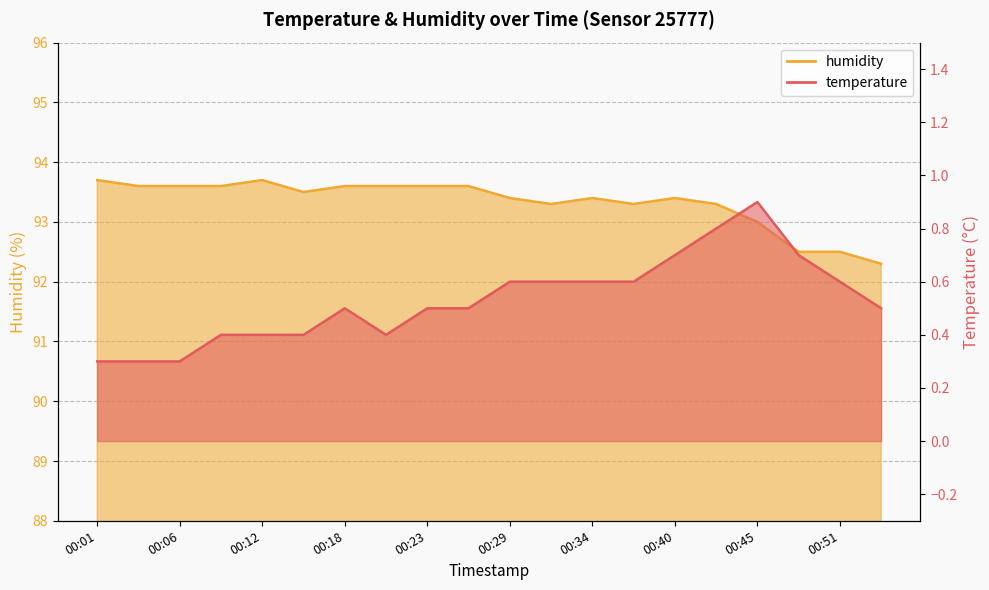

At which category does the chart reach its peak across all series?

00:01